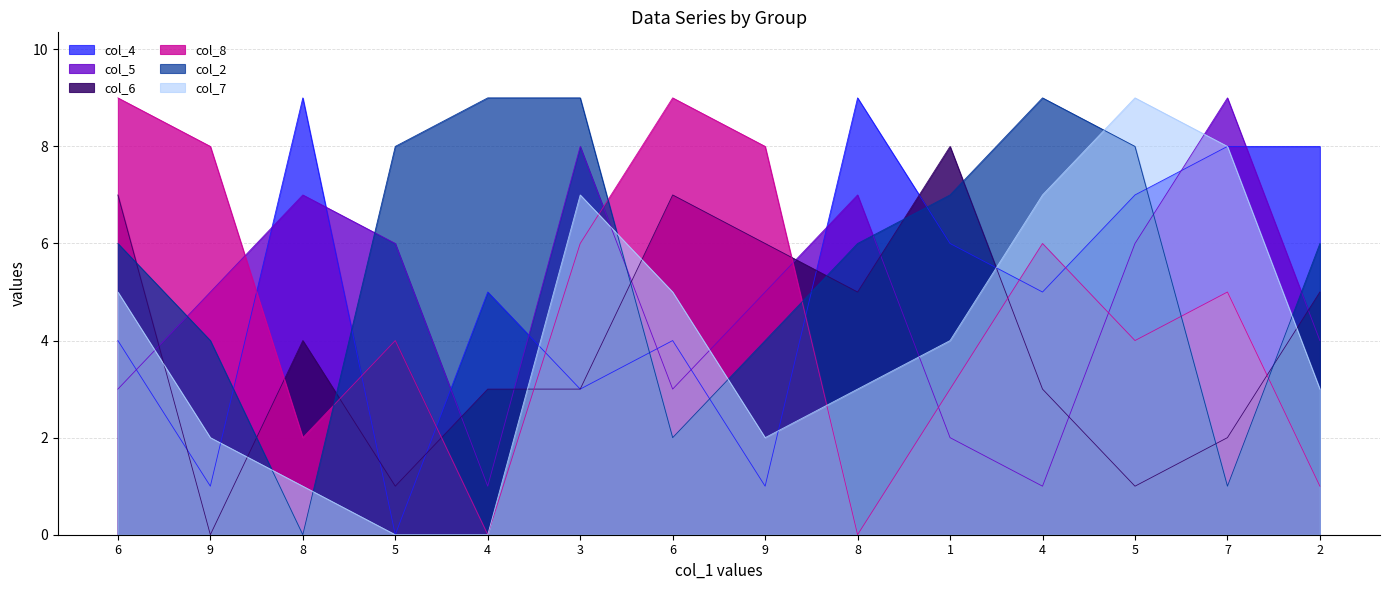

What are all the series names shown in the legend?

col_4, col_5, col_6, col_8, col_2, col_7